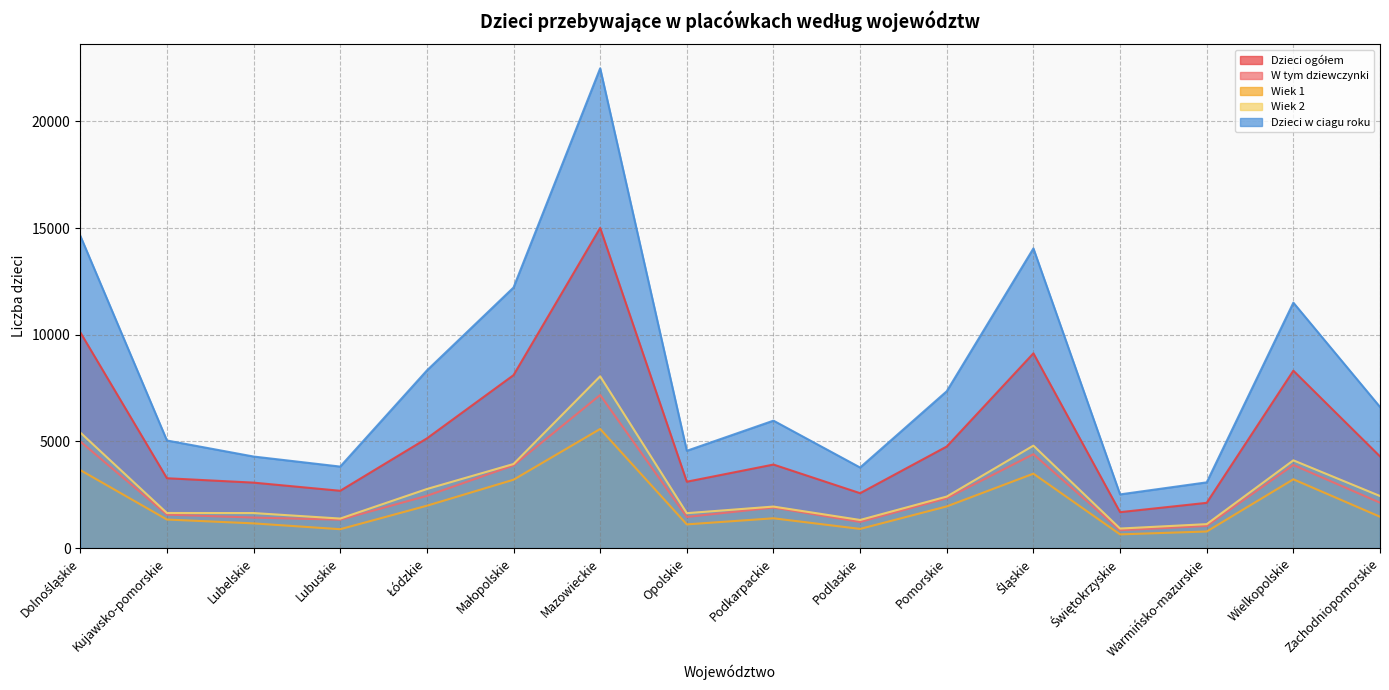

The value of Dzieci ogółem at Zachodniopomorskie is 1716. True or false?

False